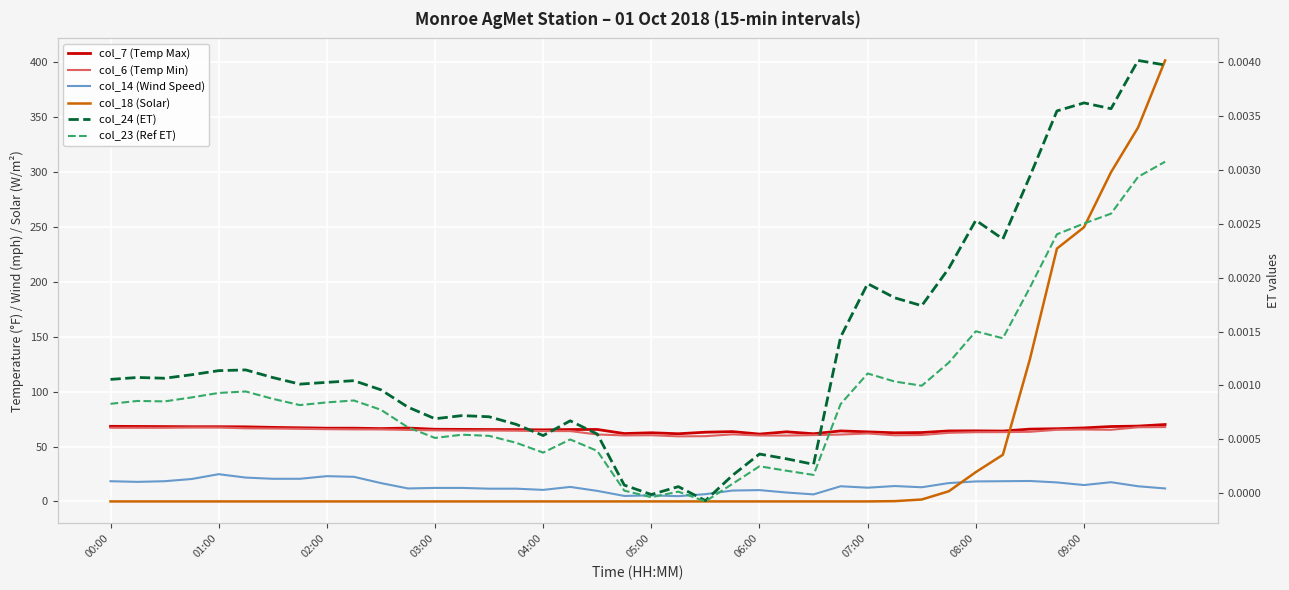

What is the difference between the maximum and minimum values in the col_7 (Temp Max) series?

8.7